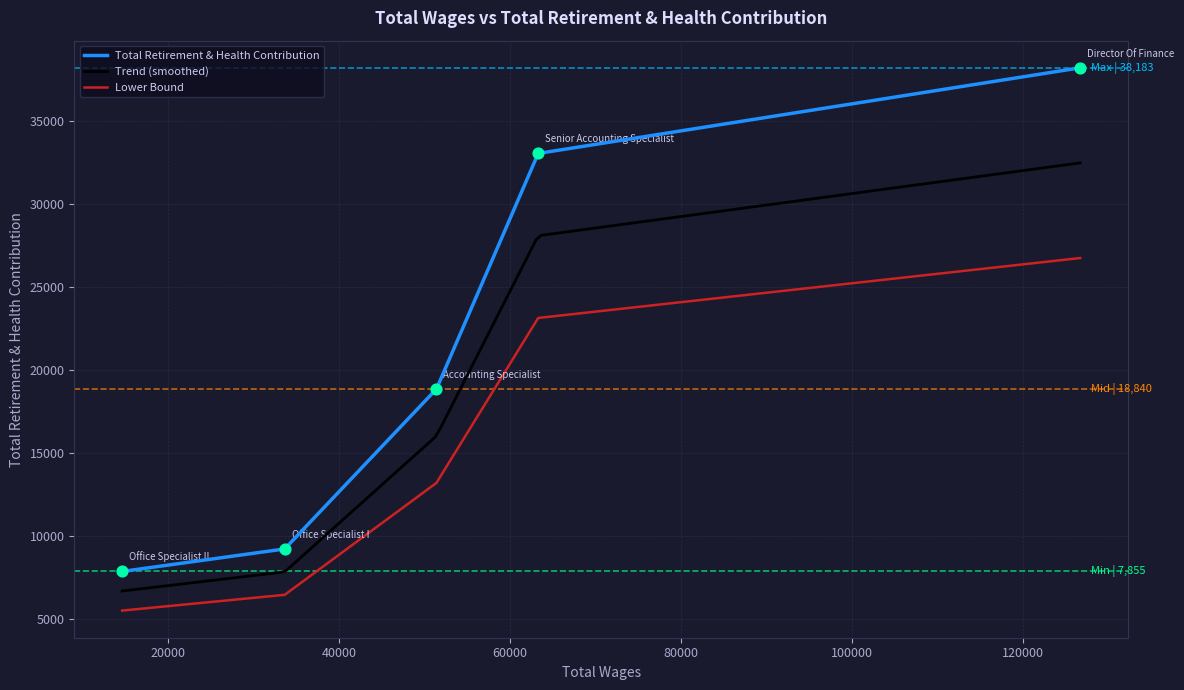

Between Office Specialist II and Office Specialist I, which is larger?

Office Specialist I